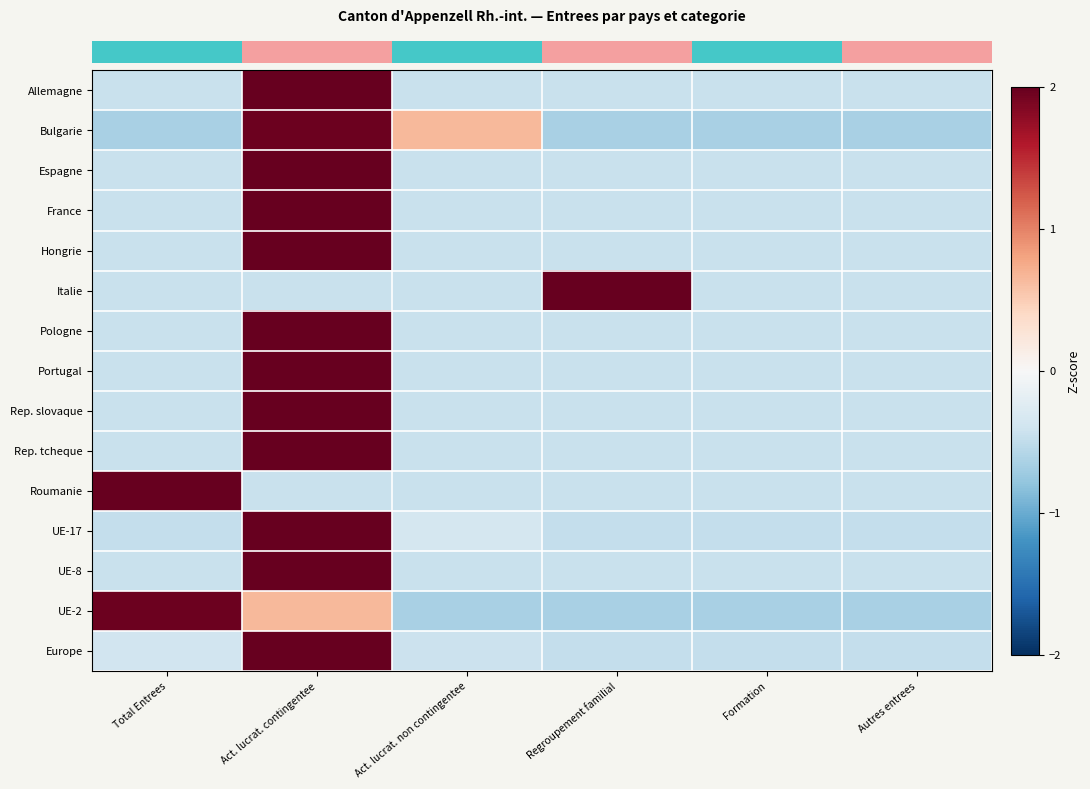

Between Regroupement familial and Autres entrees, which is larger?

Regroupement familial